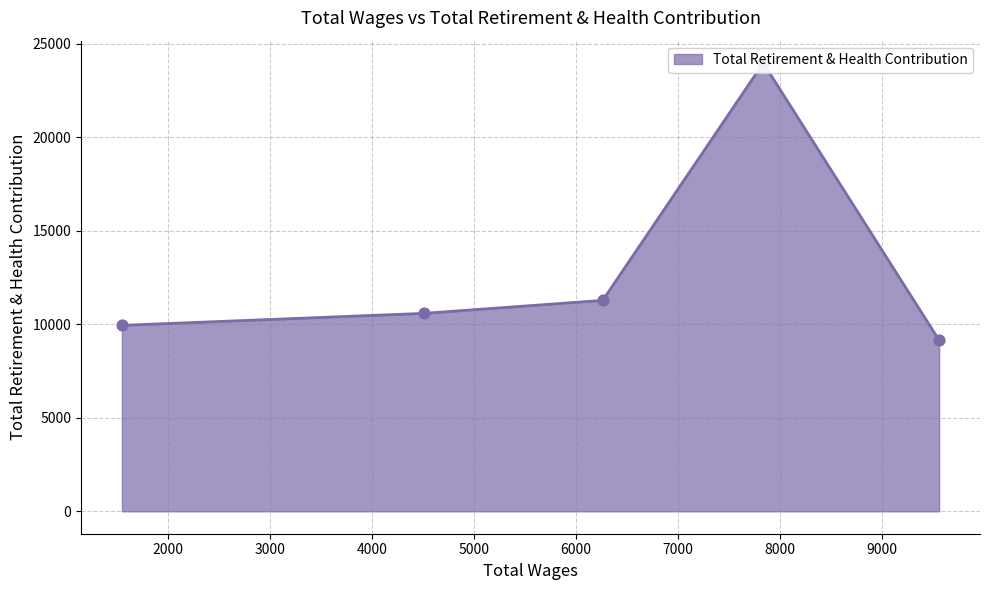

Which has a higher value, 1545 or 4506?

4506